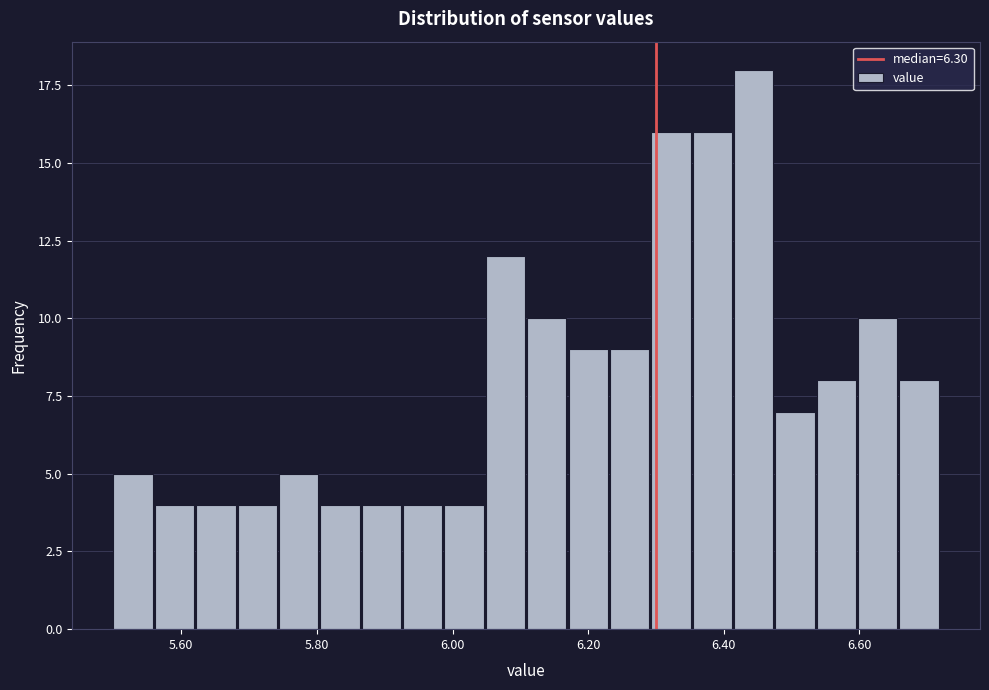

Around what value on the x-axis is the tallest bar? Give the approximate position of its centre, as read against the axis.

6.44